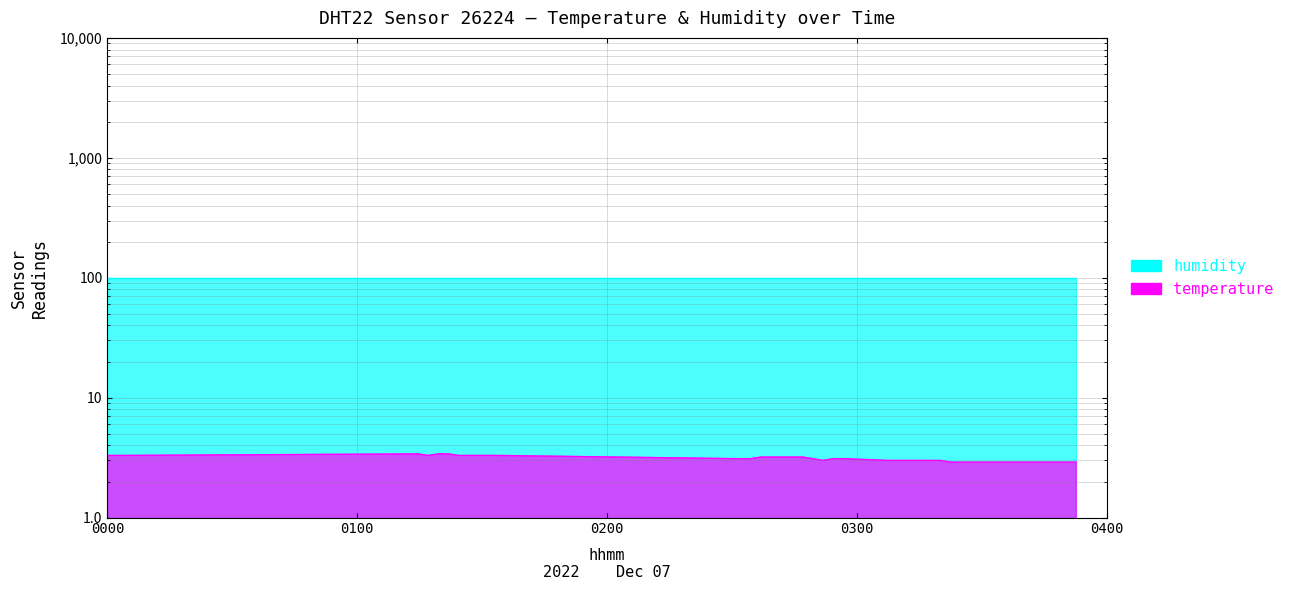

Count the values in the range 2 to 3.

19